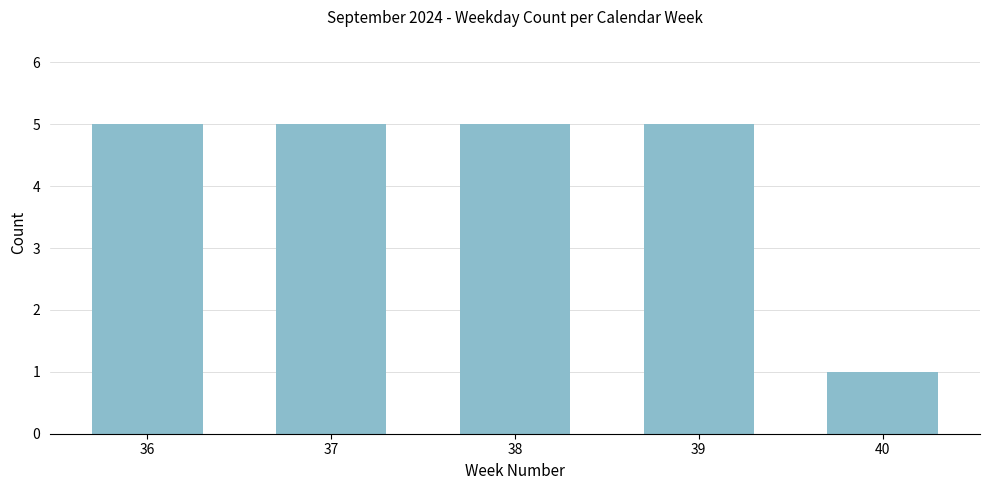

Reading left to right, what are all the values shown in this chart?

5	5	5	5	1